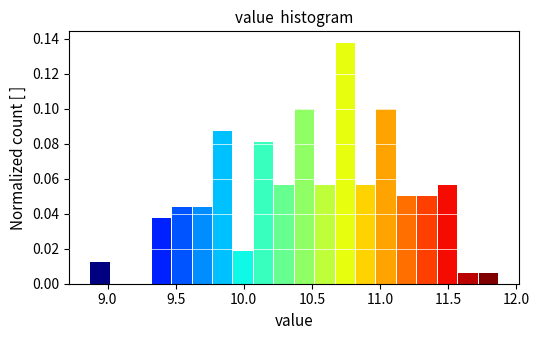

Read against the x-axis, roughly where is the centre of the tallest bar?

10.75